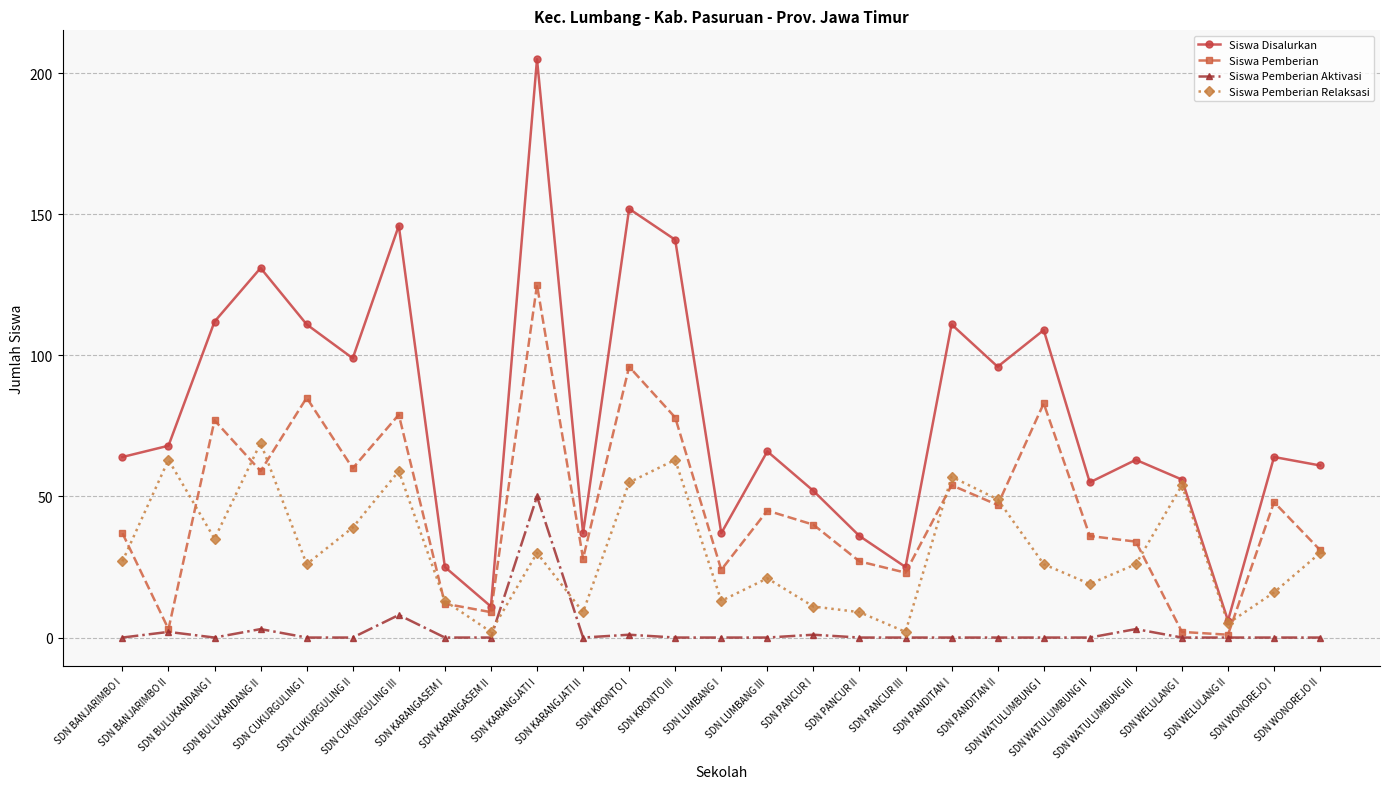

Is this an area chart (filled region under the line)?

No